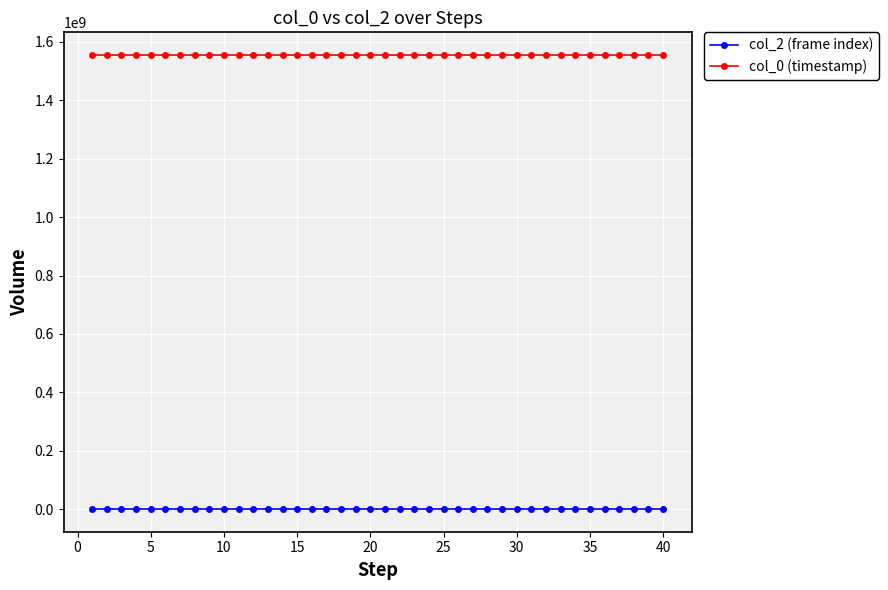

At how many categories does at least one series exceed 935571001?

40